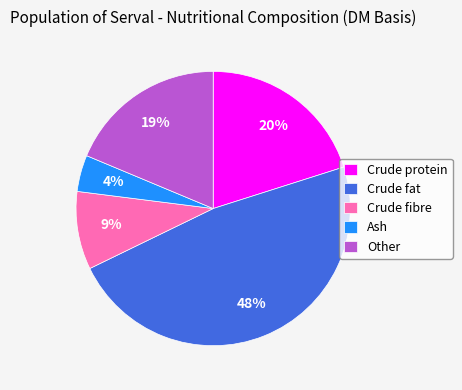

To the nearest percent, what portion does Crude fat represent?

48%